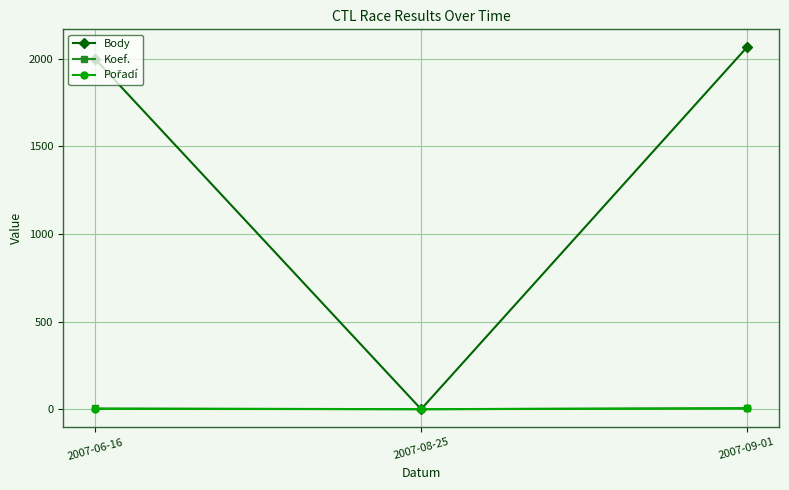

Is this an area chart (filled region under the line)?

No